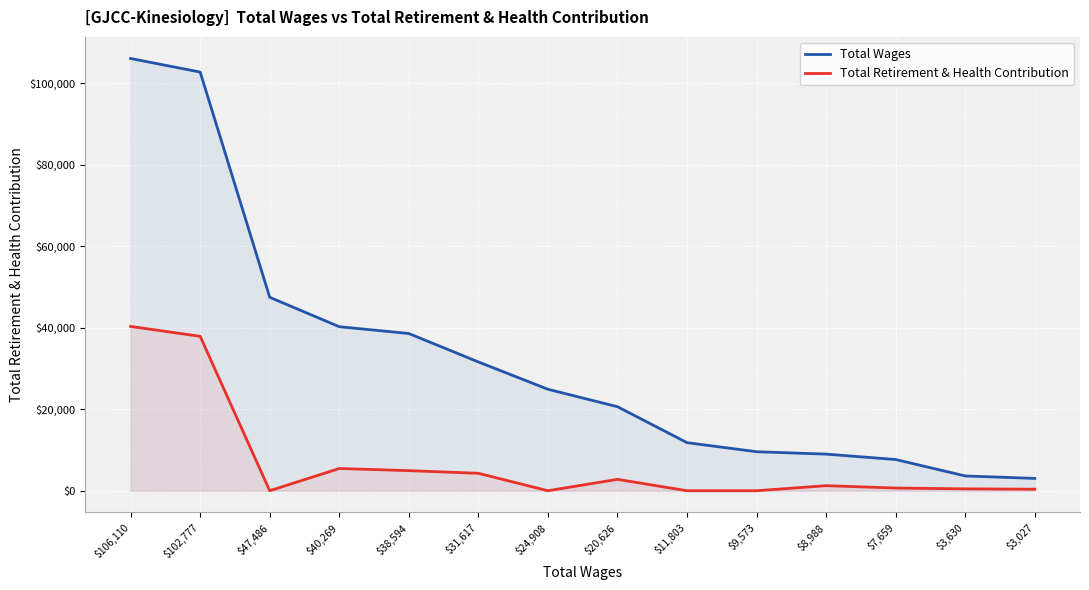

At which category does the chart reach its peak across all series?

$106,110